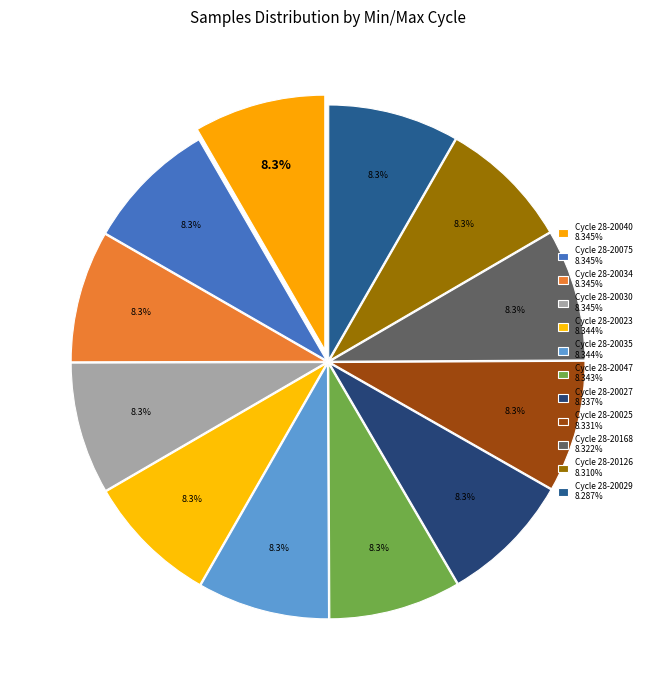

How many segments does this pie chart have?

12